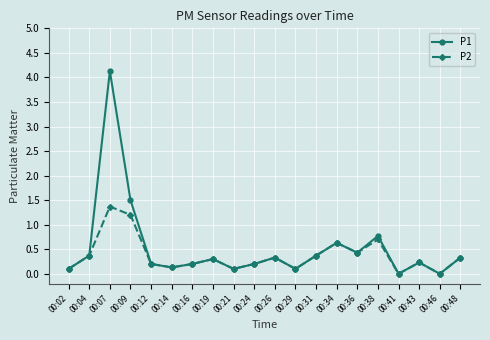

Which series has the largest range (max minus min)?

P1